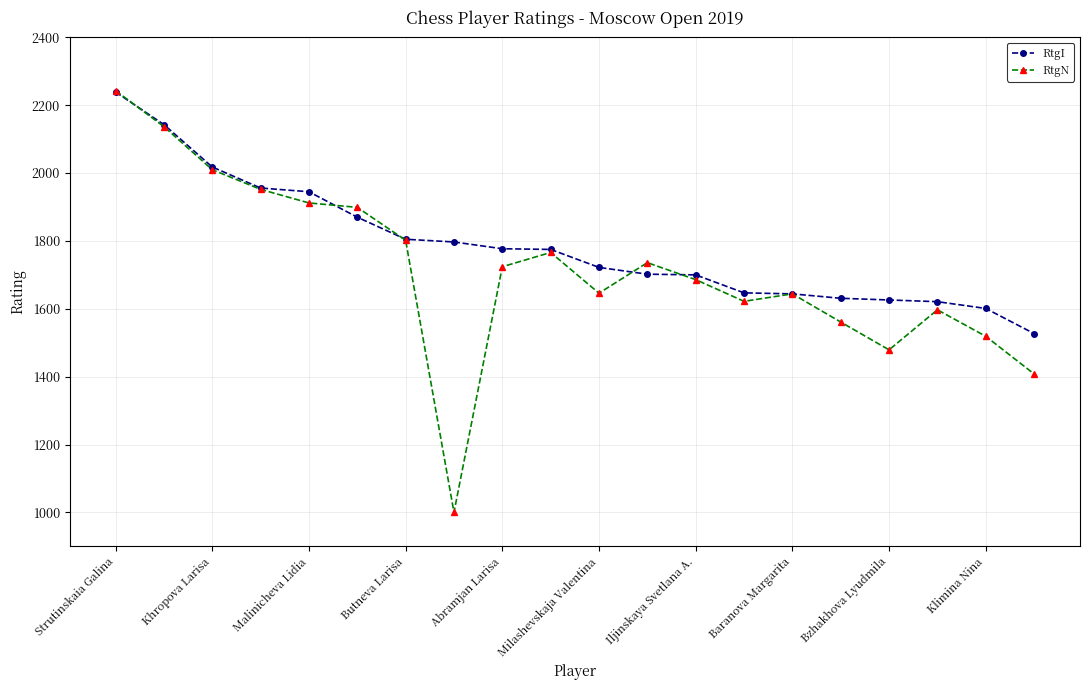

True or false: RtgN has more than 1 interior local peaks.

True